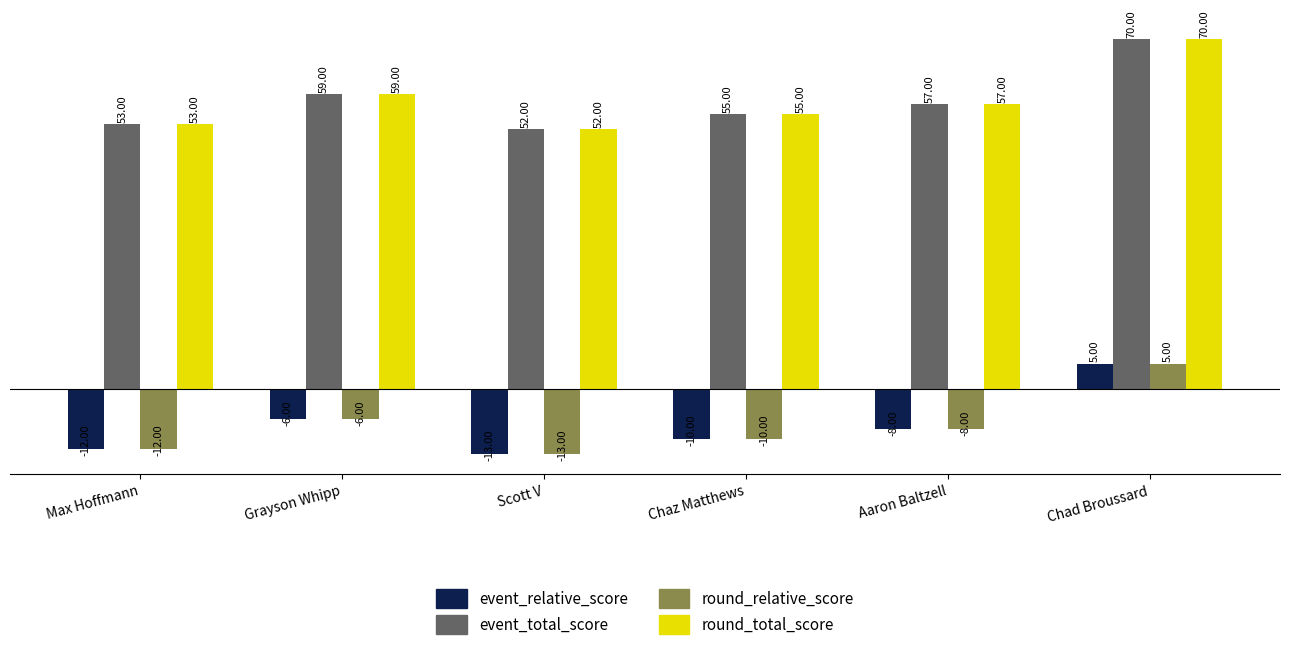

The round_relative_score series shows -4 at Max Hoffmann. True or false?

False